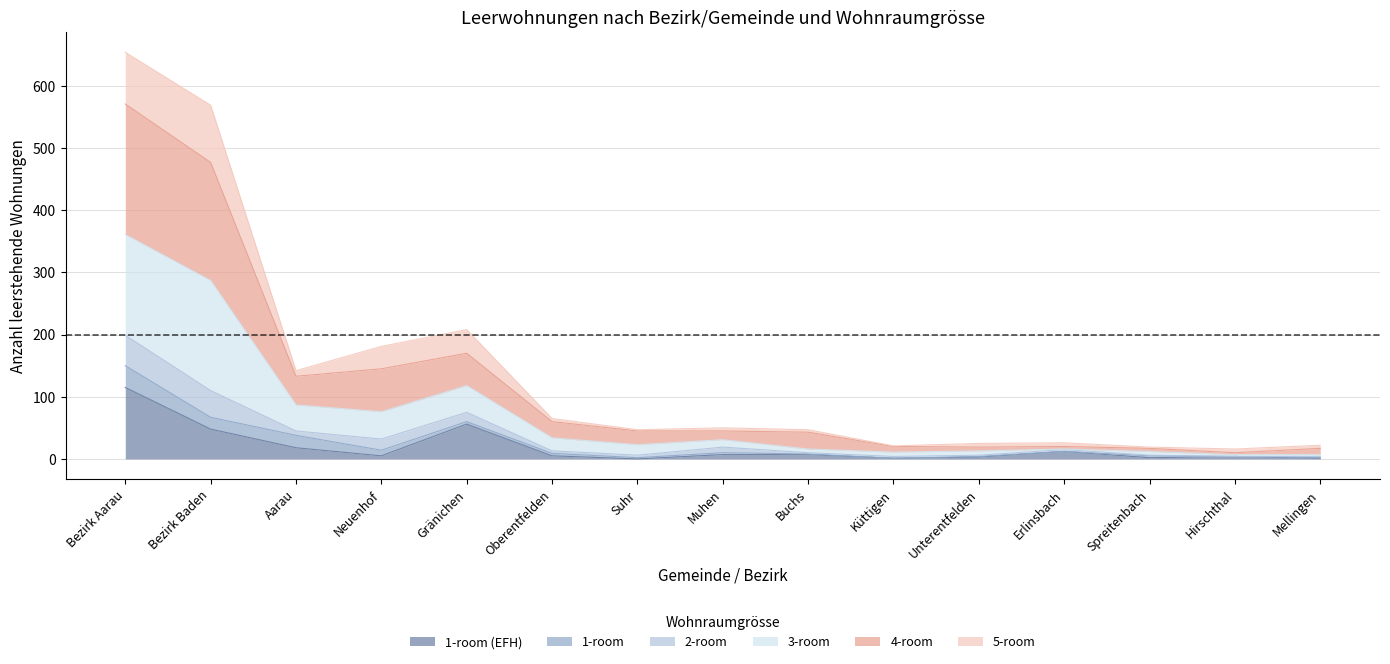

What are all the series names shown in the legend?

1-room (EFH), 1-room, 2-room, 3-room, 4-room, 5-room